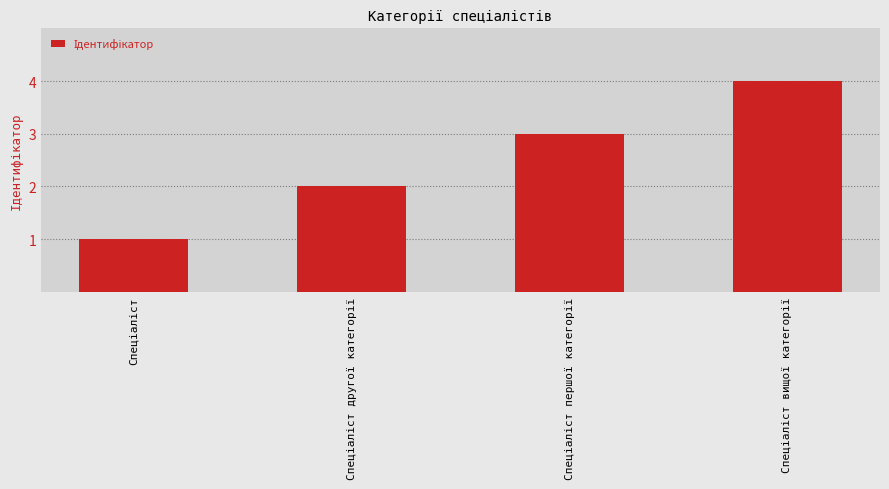

What is the greatest value displayed?

4